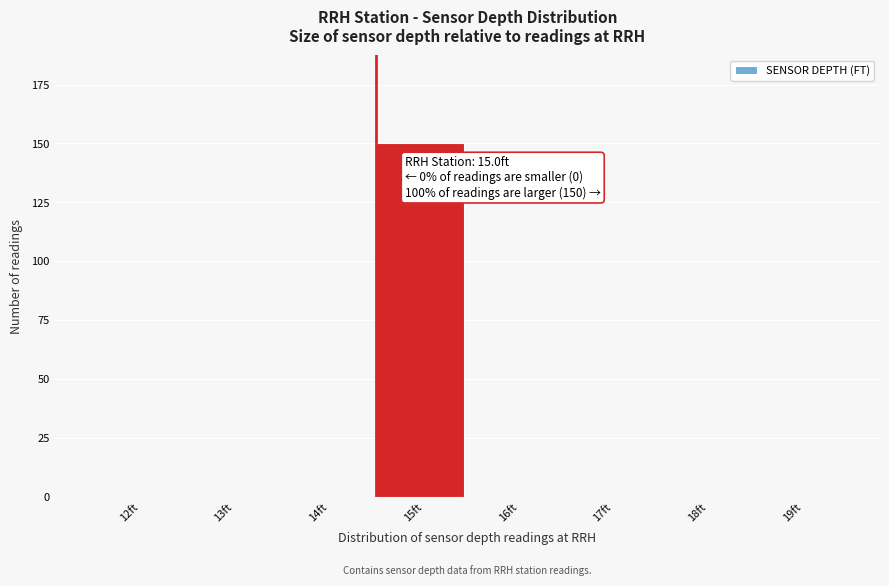

Reading left to right, list all the values displayed in this chart.

12ft=0	13ft=0	14ft=0	15ft=150	16ft=0	17ft=0	18ft=0	19ft=0